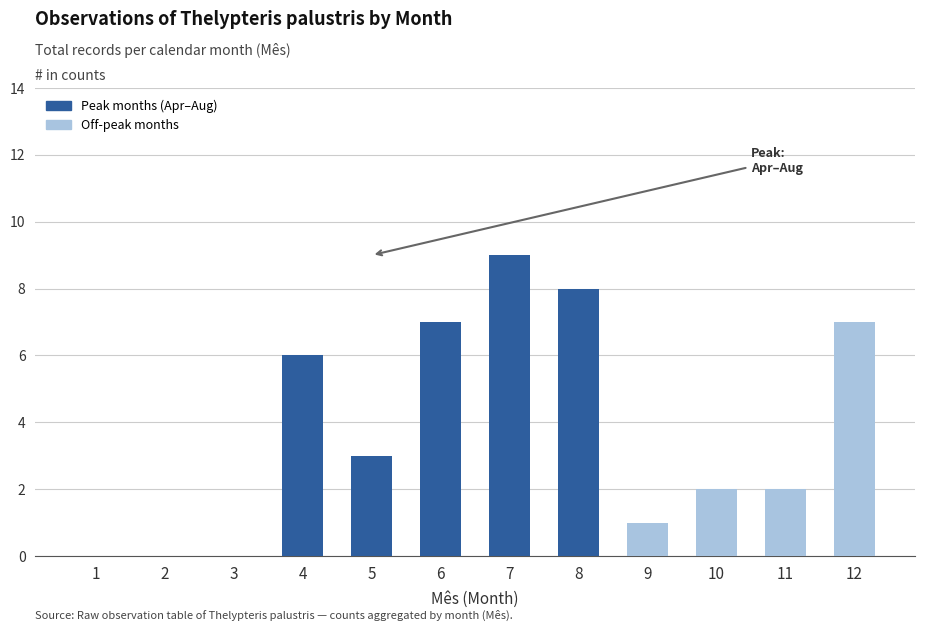

What is the sum of the values at 12 and 4?

13